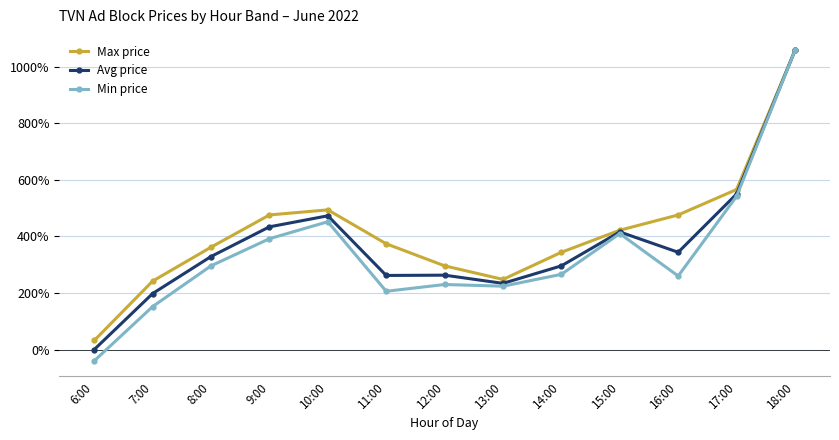

Is this an area chart (filled region under the line)?

No